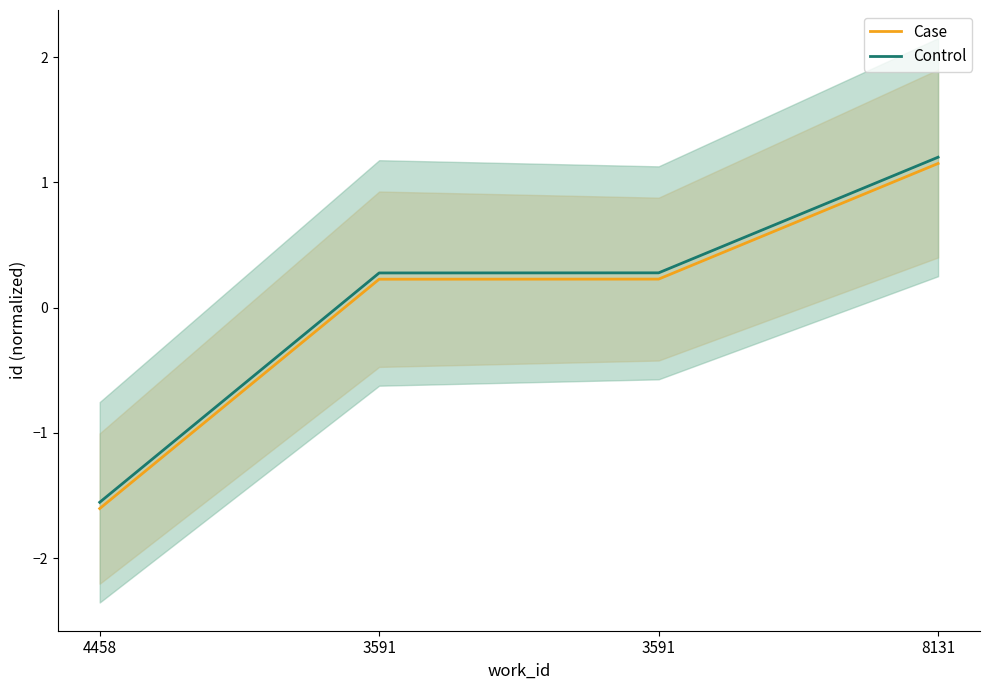

Does the chart have visible grid lines?

No